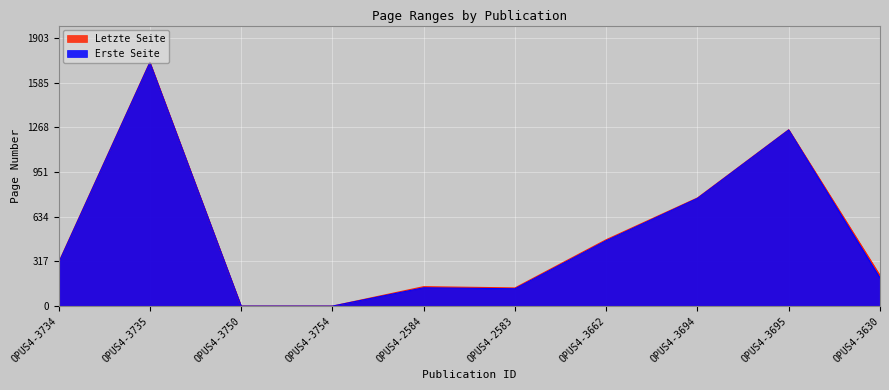

What is the sum of all Letzte Seite values?

5013